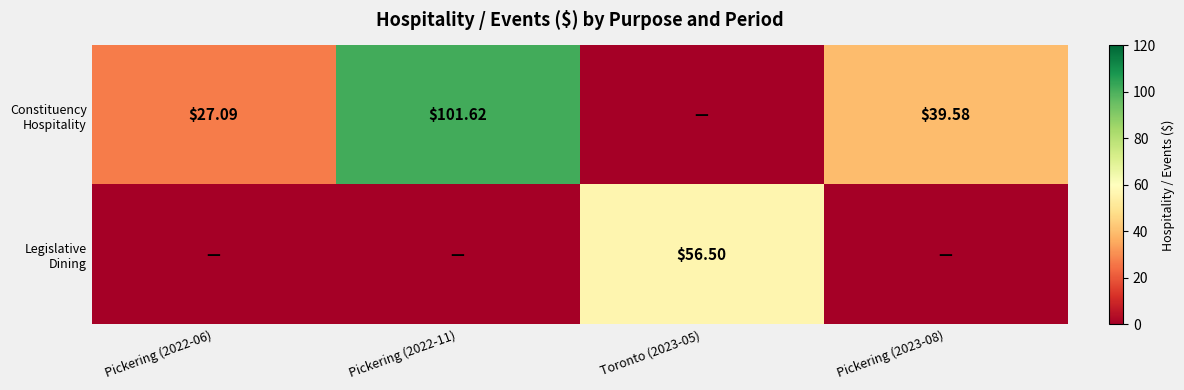

At which label does Legislative Dining reach its minimum?

Pickering (2022-06)